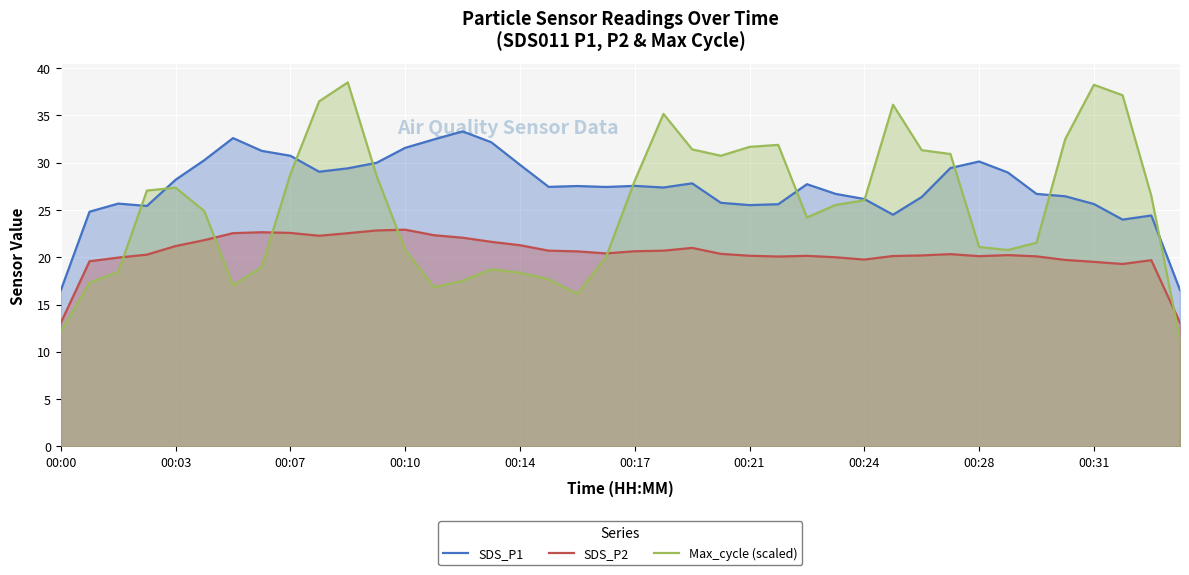

The value of SDS_P1 at 11 is 12.3. True or false?

False